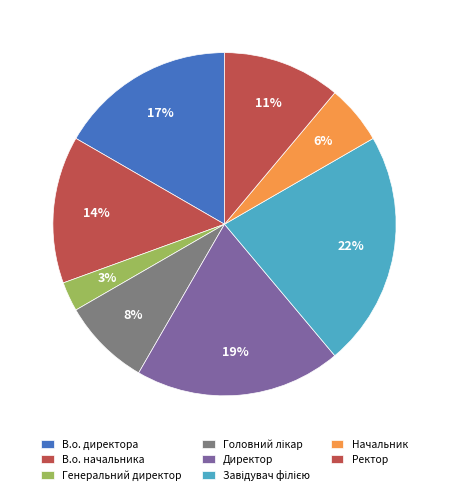

How many segments does this pie chart have?

8